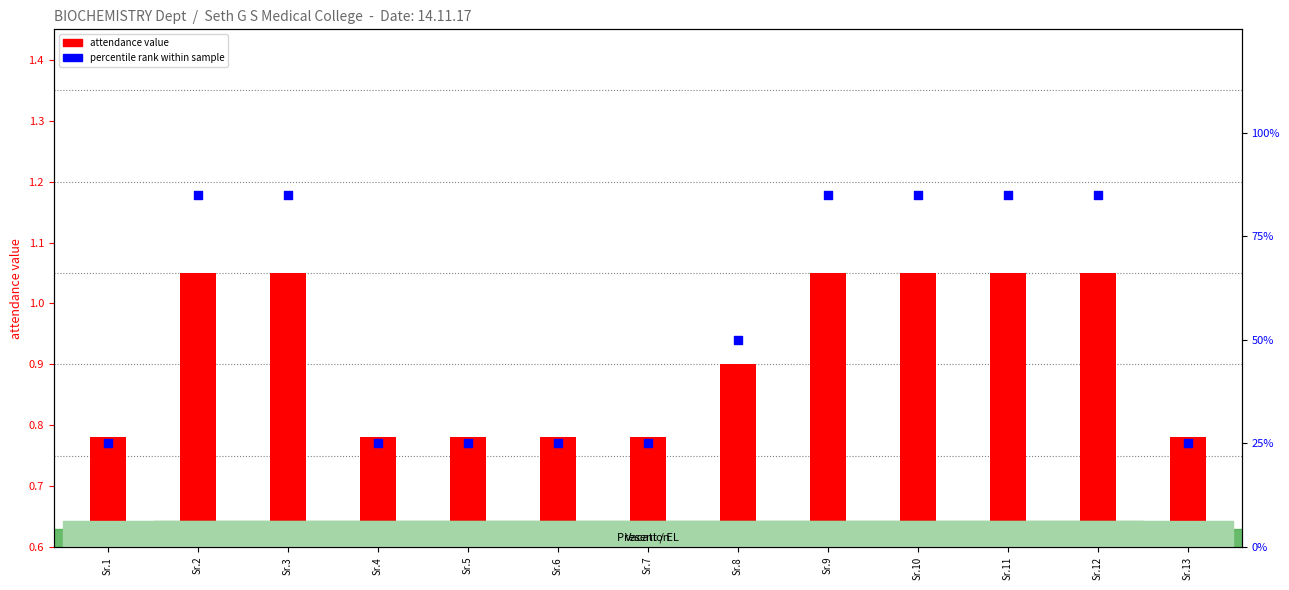

Which series contains the highest Y value?

percentile rank within sample